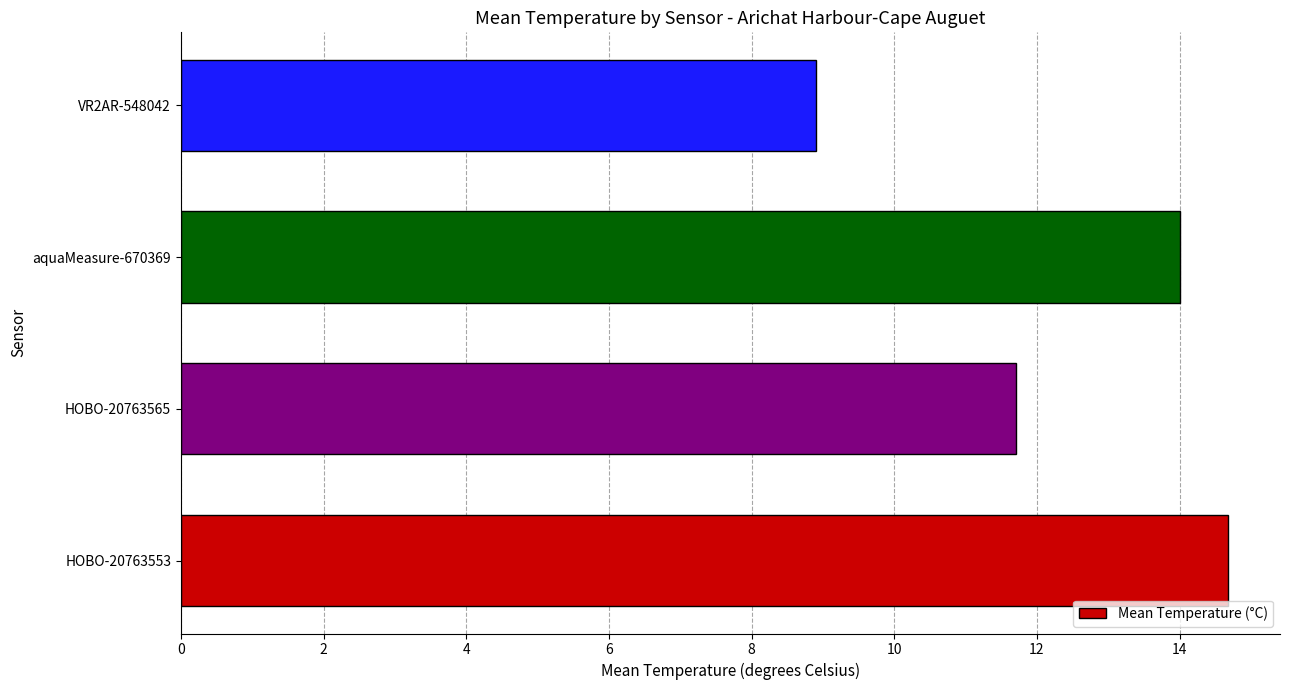

What is the average value?

12.3